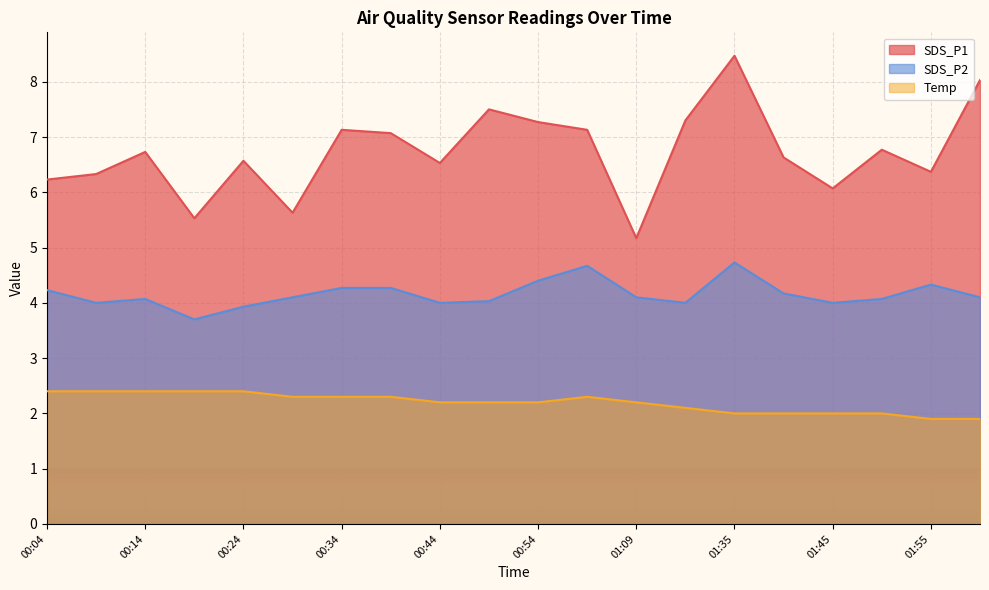

Which series has the largest total across all categories?

SDS_P1